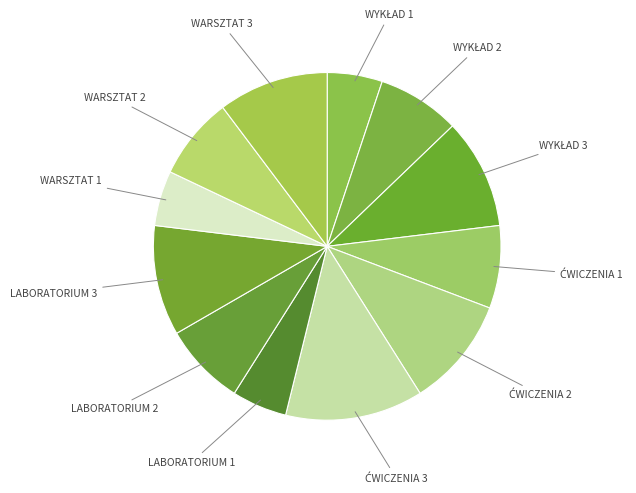

How many segments does this pie chart have?

12